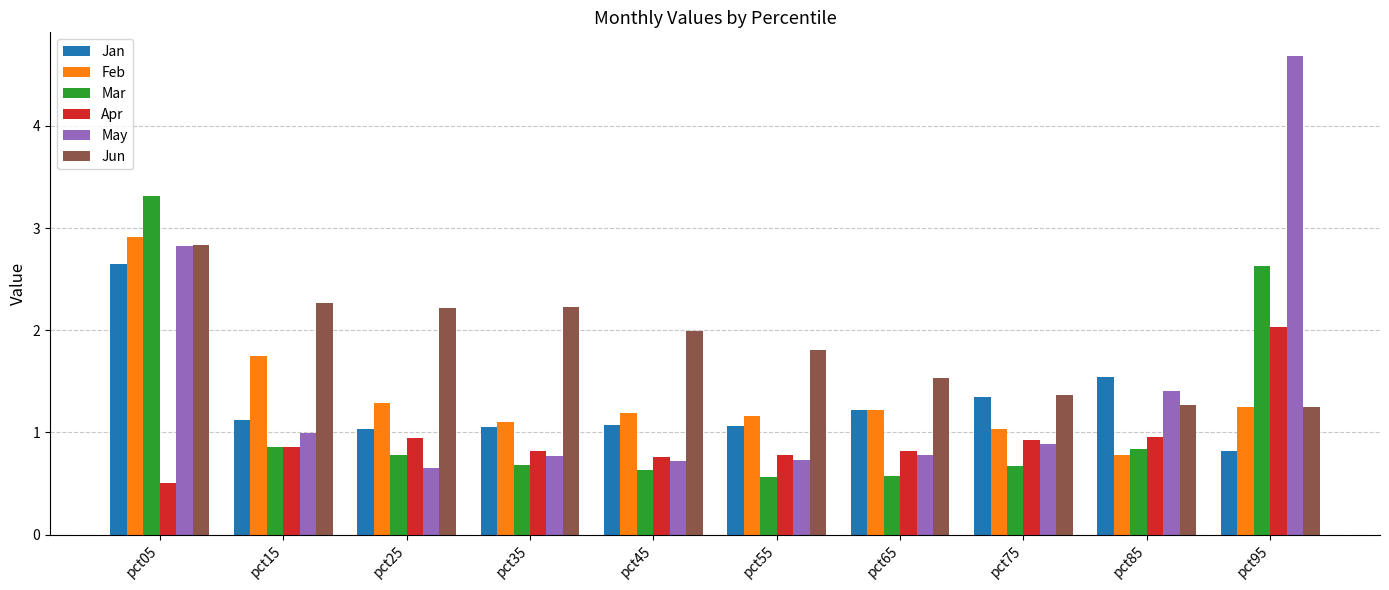

Is the value of May at pct55 greater than the value of Jan at pct45?

No